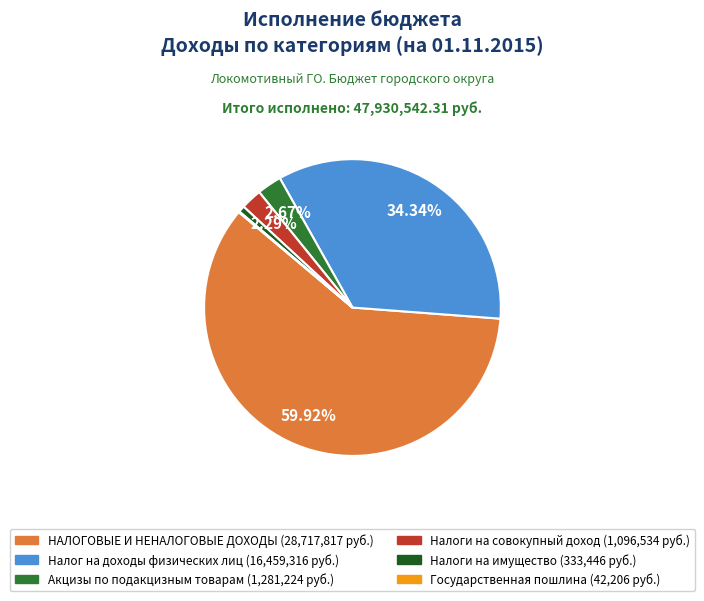

Does НАЛОГОВЫЕ И НЕНАЛОГОВЫЕ ДОХОДЫ represent more than half of the total?

Yes